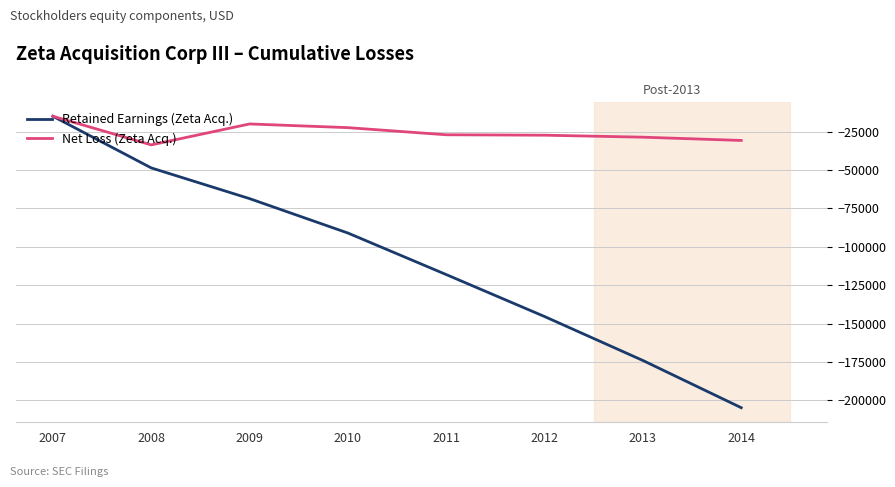

Is this an area chart (filled region under the line)?

No